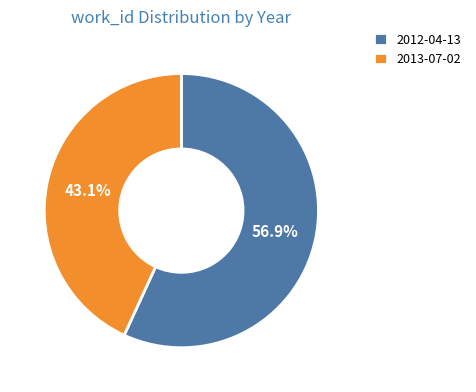

Approximately how many times larger is the value at 2013-07-02 compared to 2012-04-13?

0.8